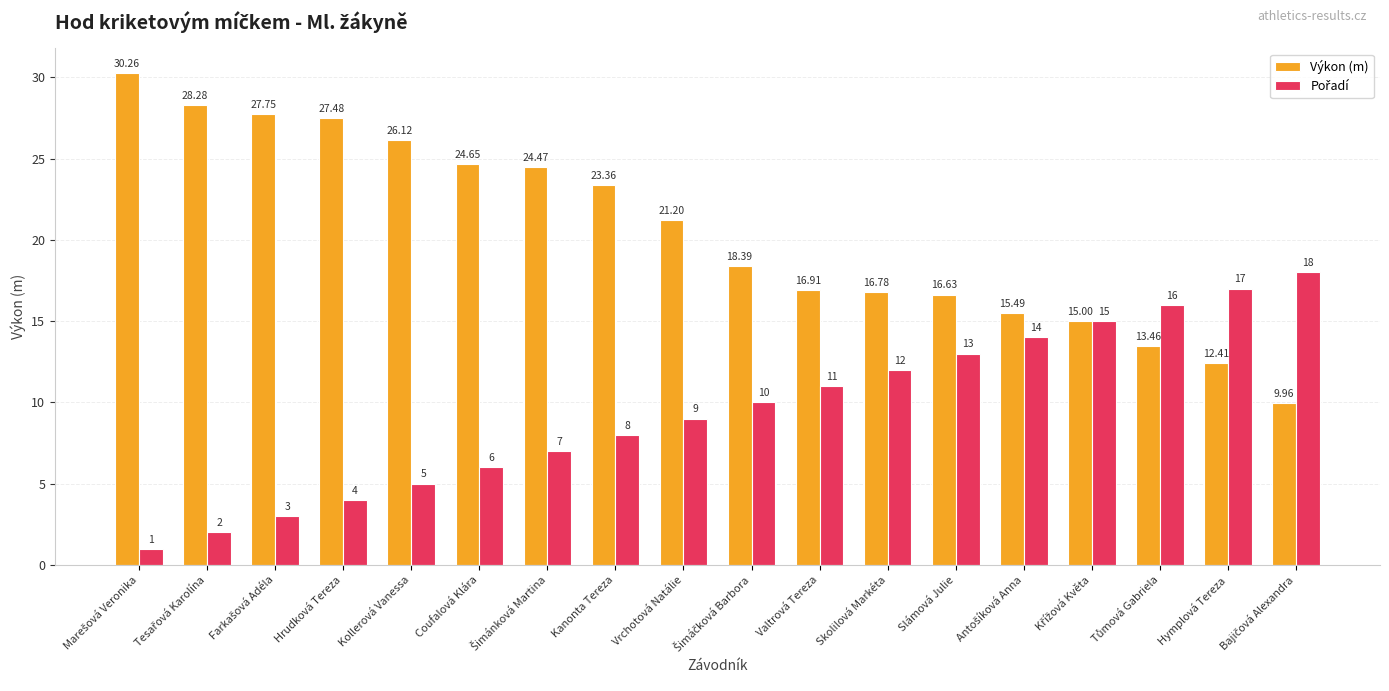

Where is Výkon (m) nearest to the value 20?

Vrchotová Natálie